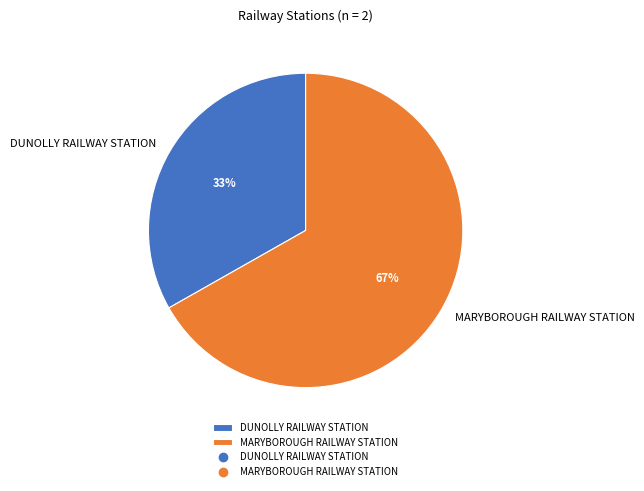

Is the sum of DUNOLLY RAILWAY STATION and MARYBOROUGH RAILWAY STATION greater than half?

Yes